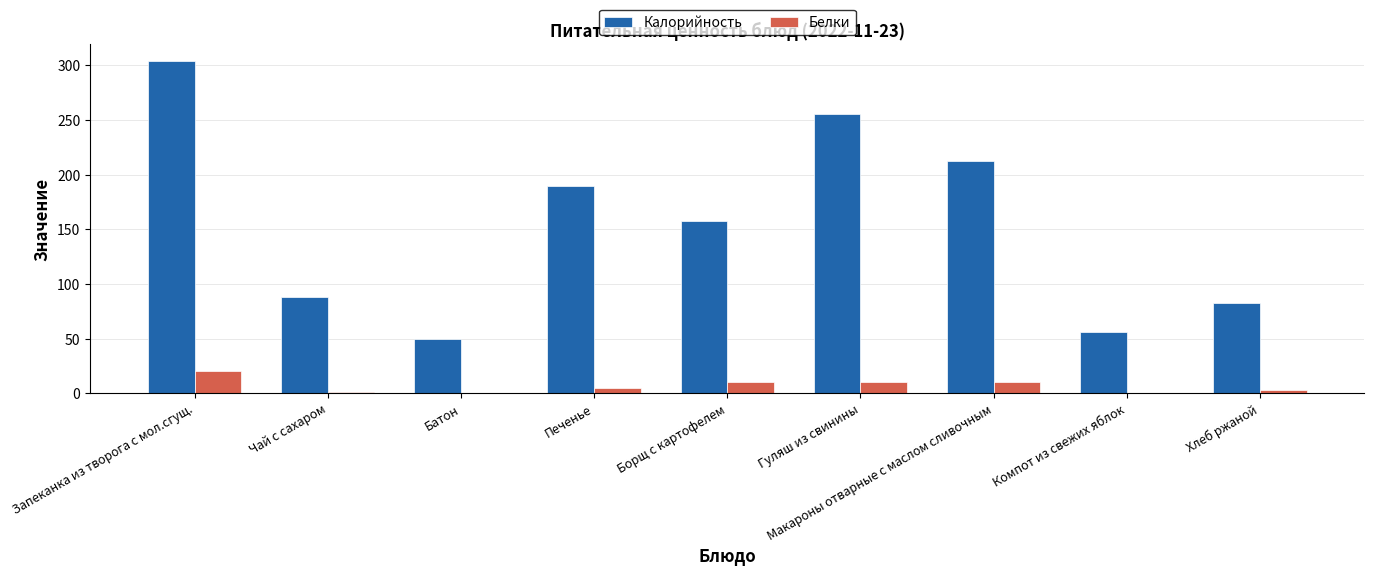

Are the bars horizontal?

No